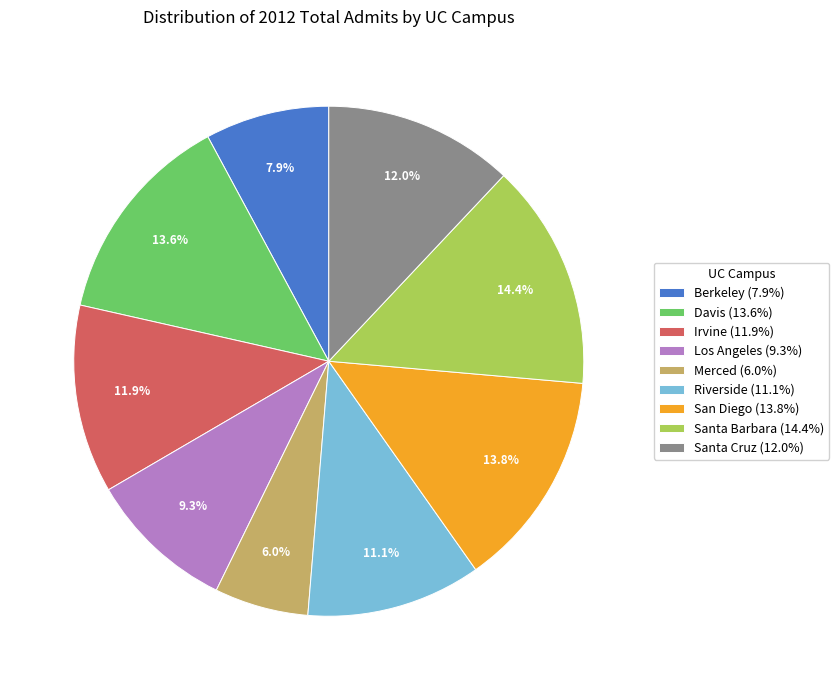

Does Riverside represent more than half of the total?

No